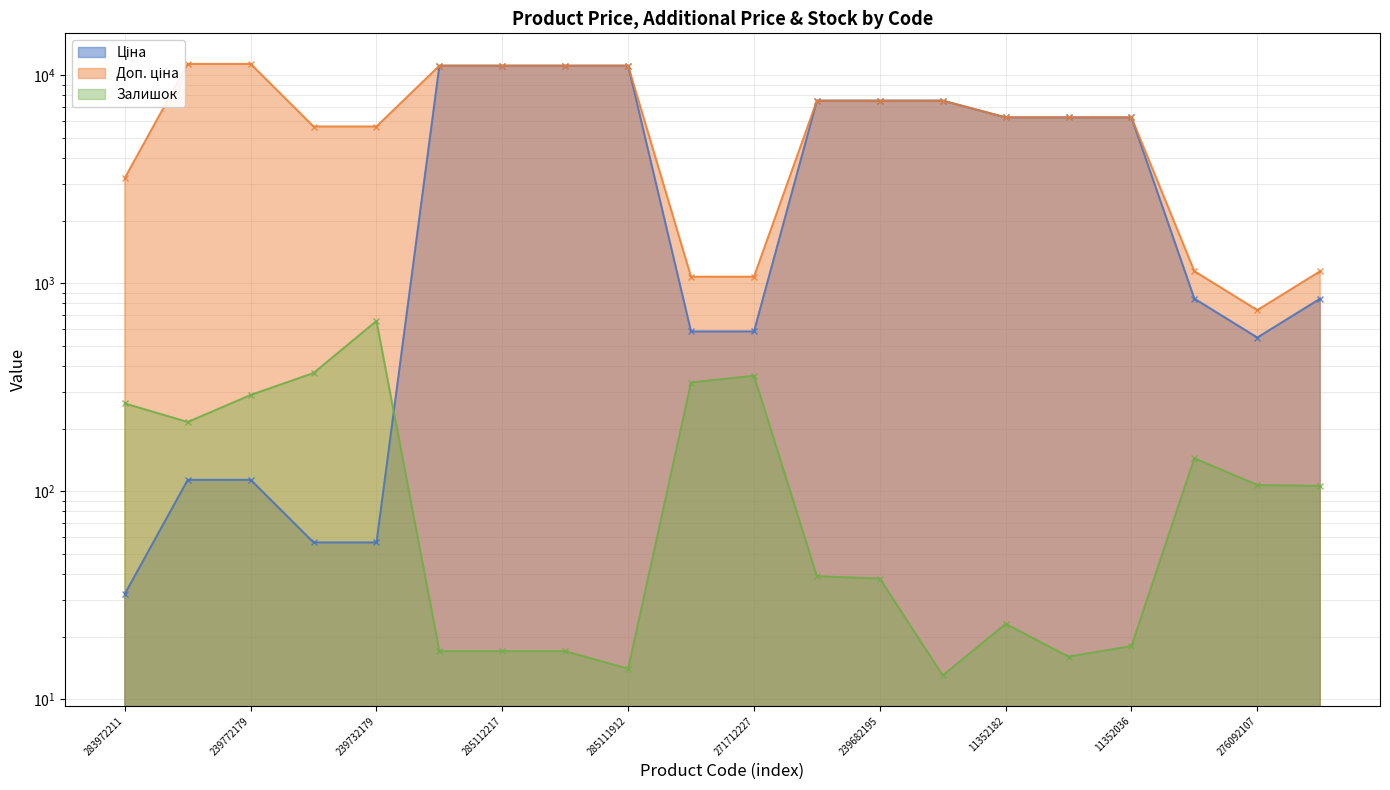

The value of Залишок at 239772179 is 290.0. True or false?

True